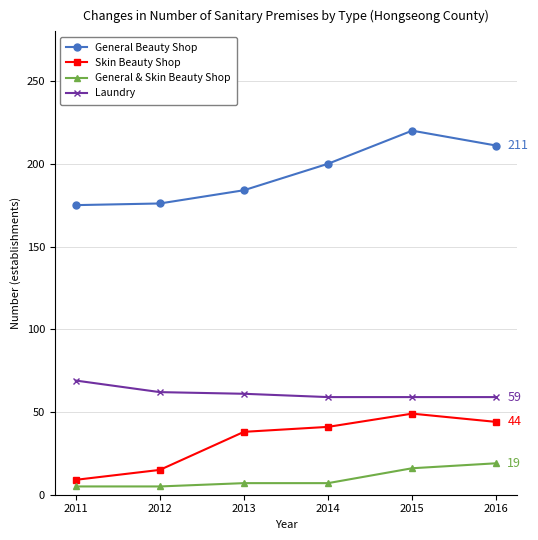

What is the average value of the Skin Beauty Shop series?

33